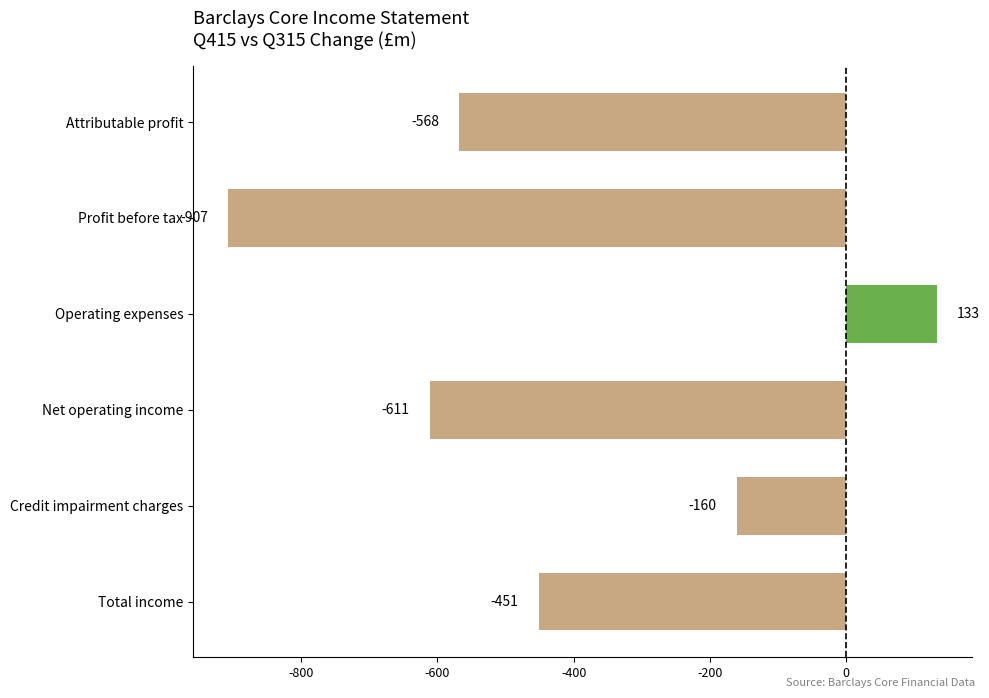

Read the value at Credit impairment charges.

-160.0